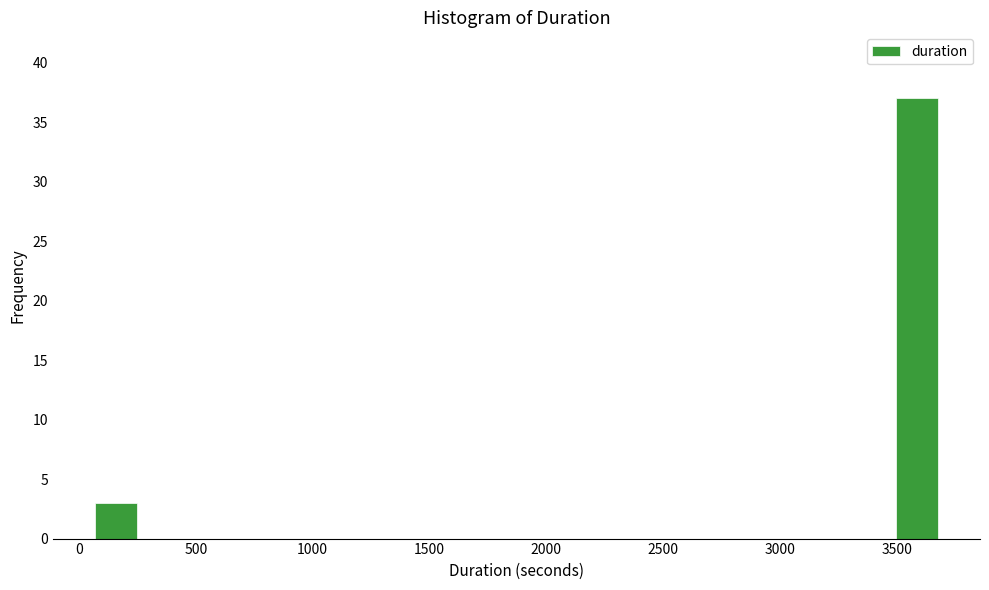

Around what value on the x-axis is the tallest bar? Give the approximate position of its centre, as read against the axis.

3600